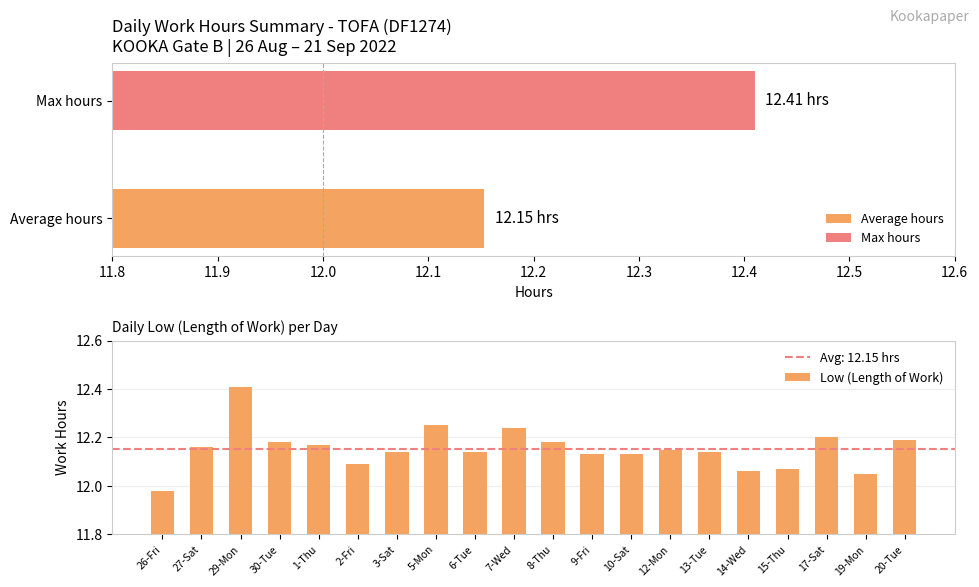

The value of Low (Length of Work) at 7-Wed is 18.8. True or false?

False